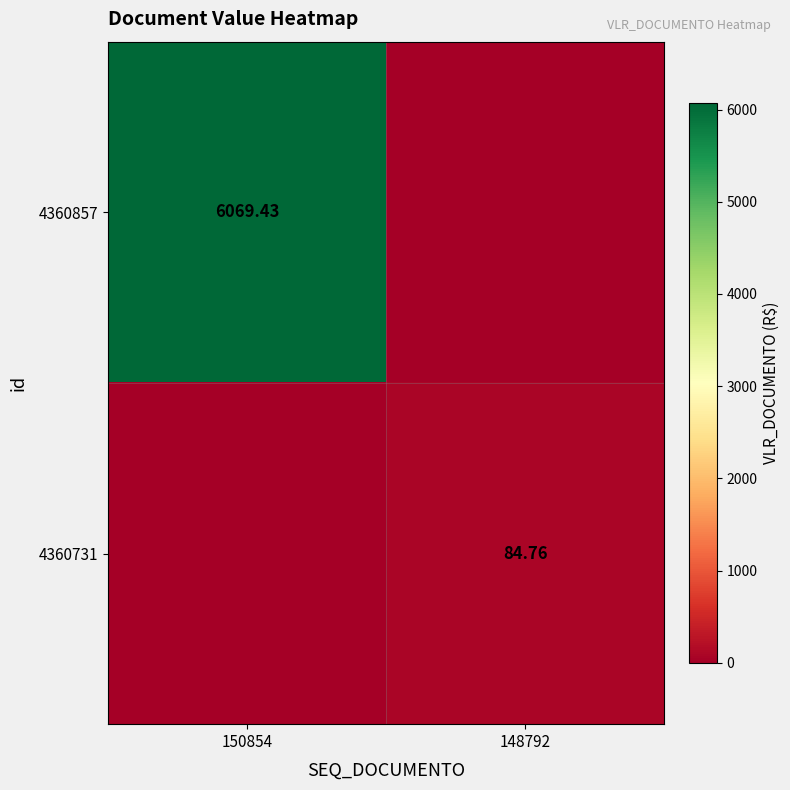

The 4360857 series shows 0.0 at 148792. True or false?

True